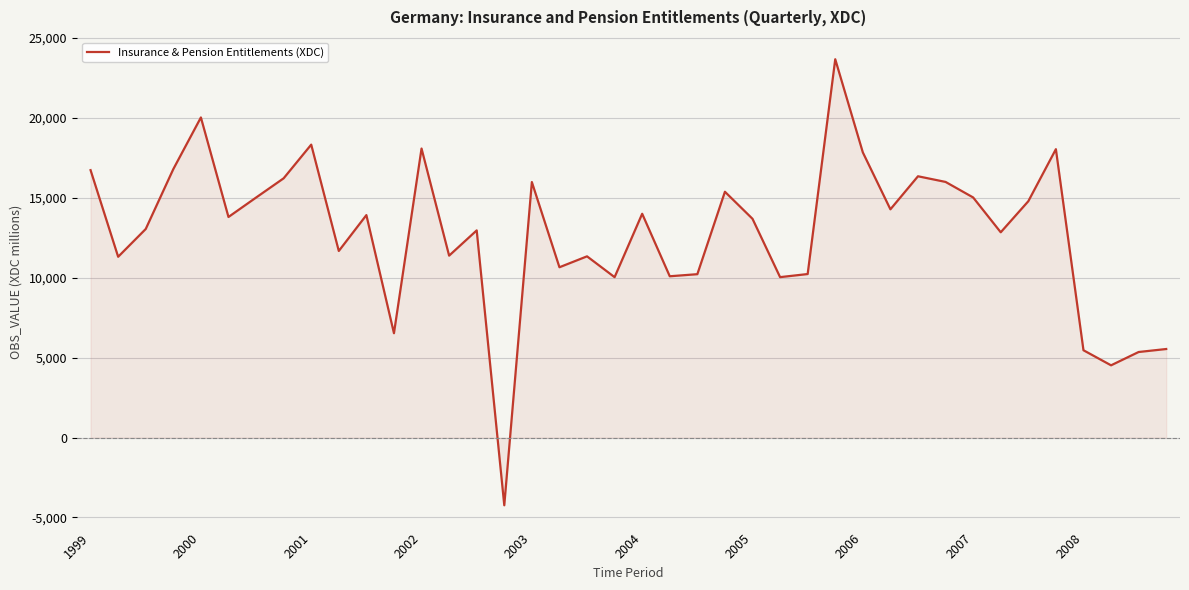

What is the difference between the maximum and minimum values?

27914